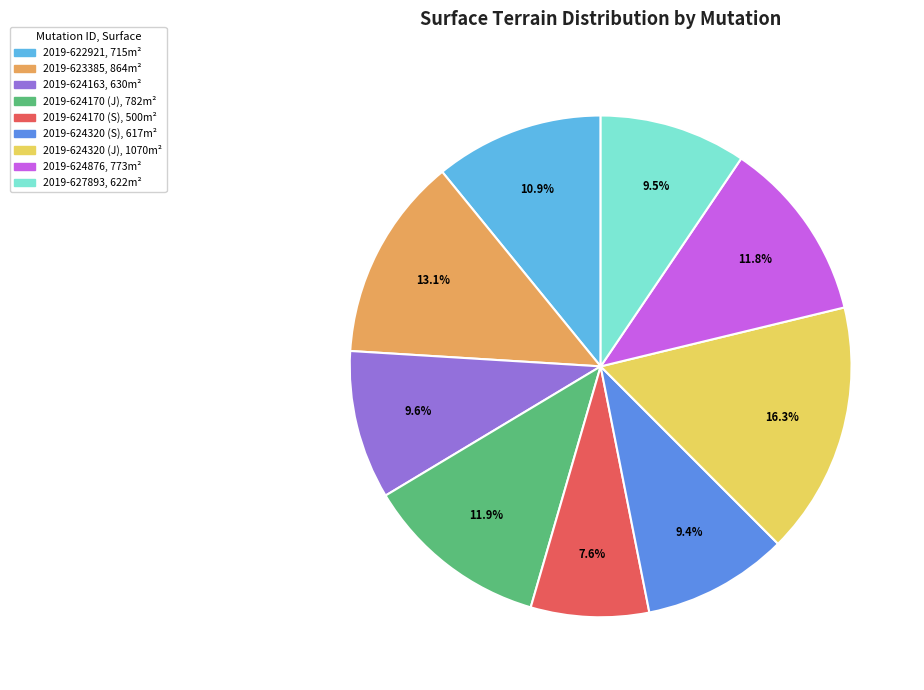

What is the smallest slice in the pie chart?

2019-624170 (S)